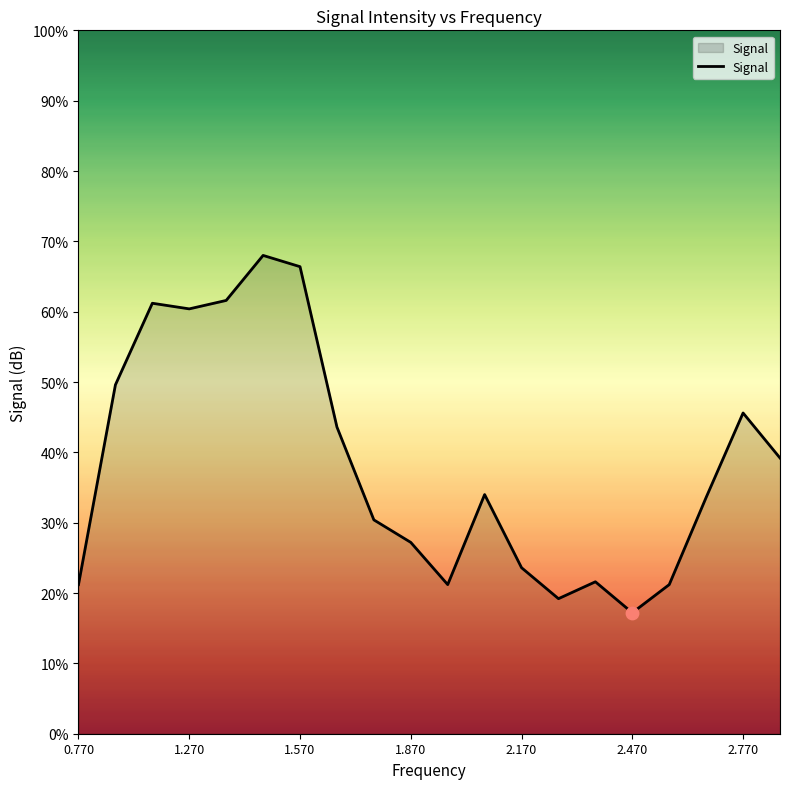

What is the difference between the maximum and minimum values?

50.8